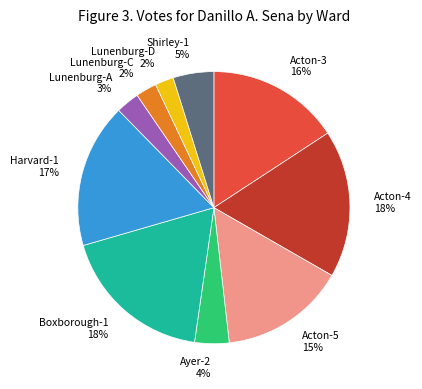

Does Acton-4 represent more than half of the total?

No